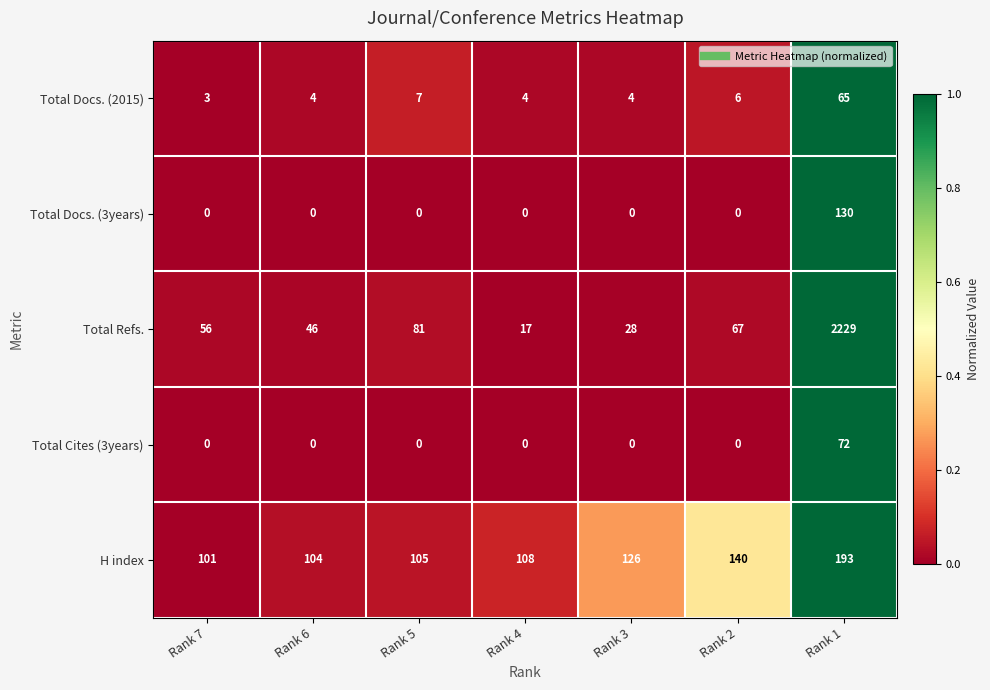

How many series are shown in this chart?

5